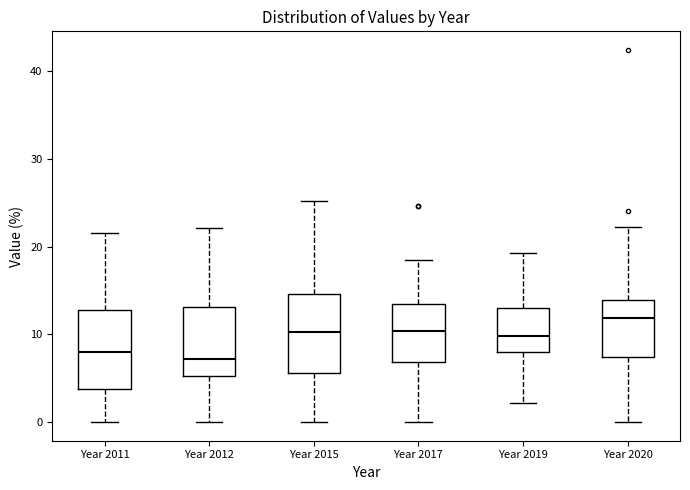

Where is the lower edge of the box for Year 2012 on the y-axis? The values are not printed on the chart, so give them approximately, as read against the axis.

5